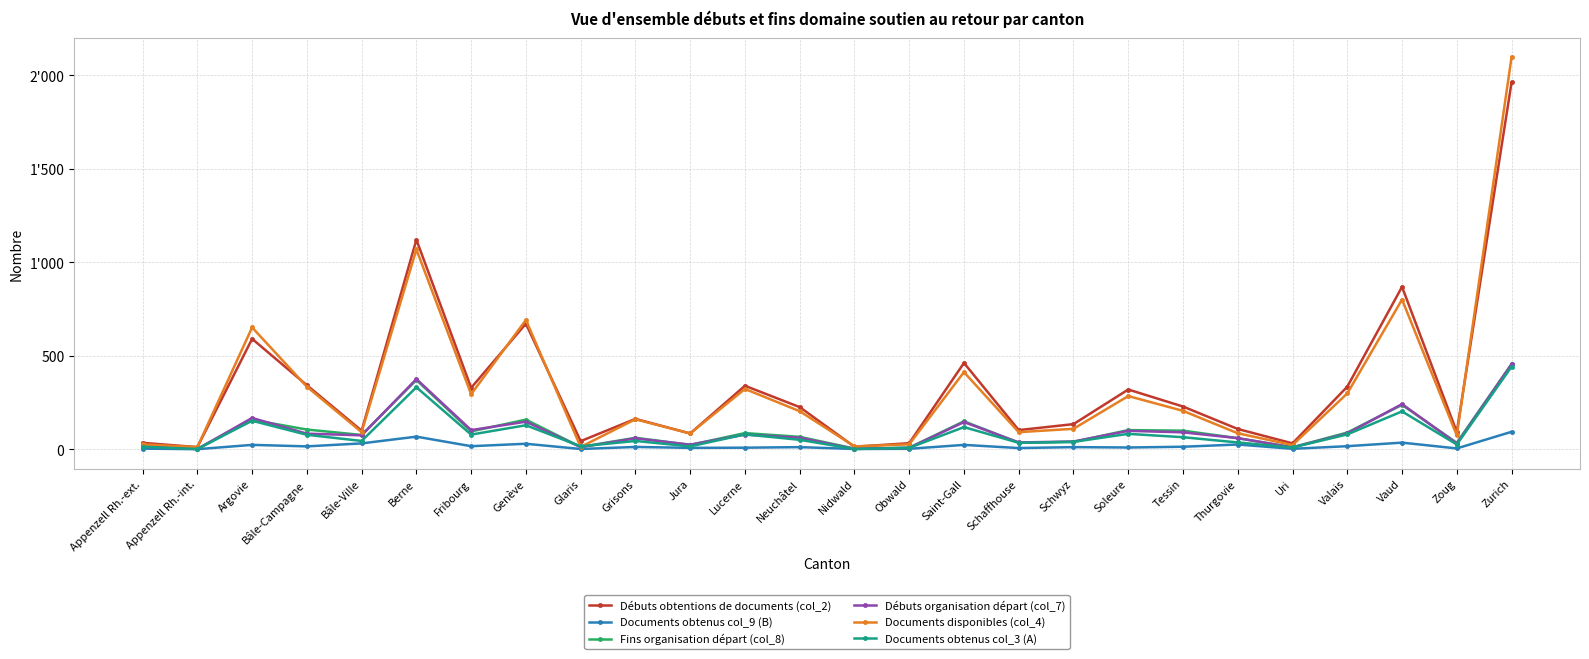

What are all the series names shown in the legend?

Débuts obtentions de documents (col_2), Documents obtenus col_9 (B), Fins organisation départ (col_8), Débuts organisation départ (col_7), Documents disponibles (col_4), Documents obtenus col_3 (A)